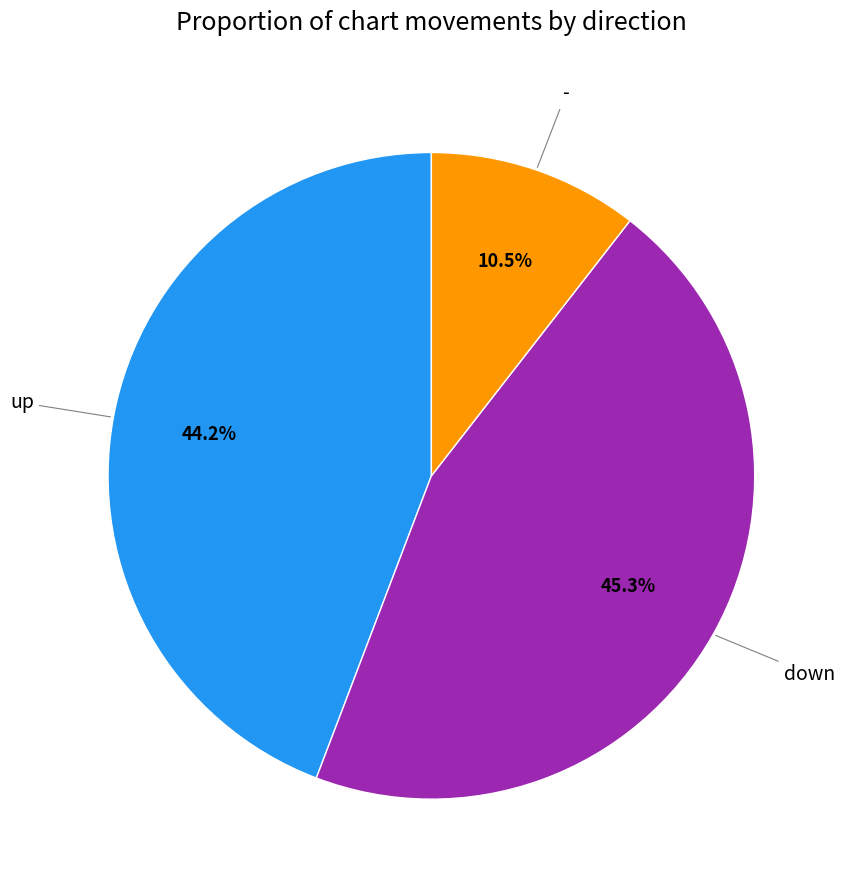

Is there any slice that represents more than half of the pie?

No